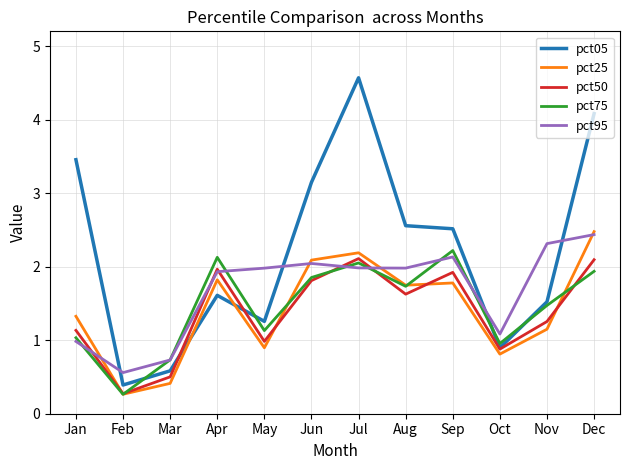

How many lines are shown in the chart?

5